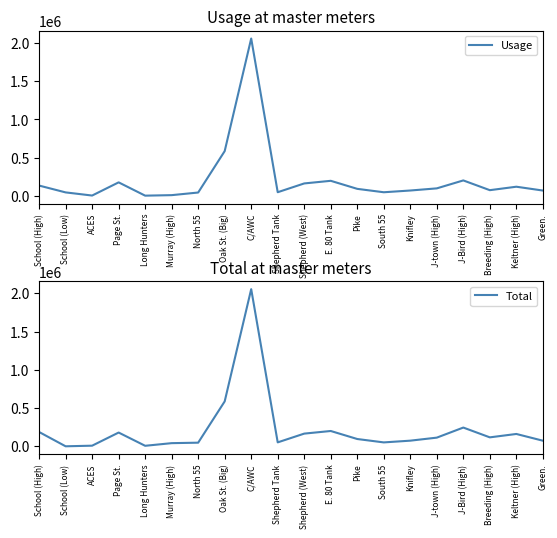

What is the difference between the maximum and minimum values in the Usage series?

2047400